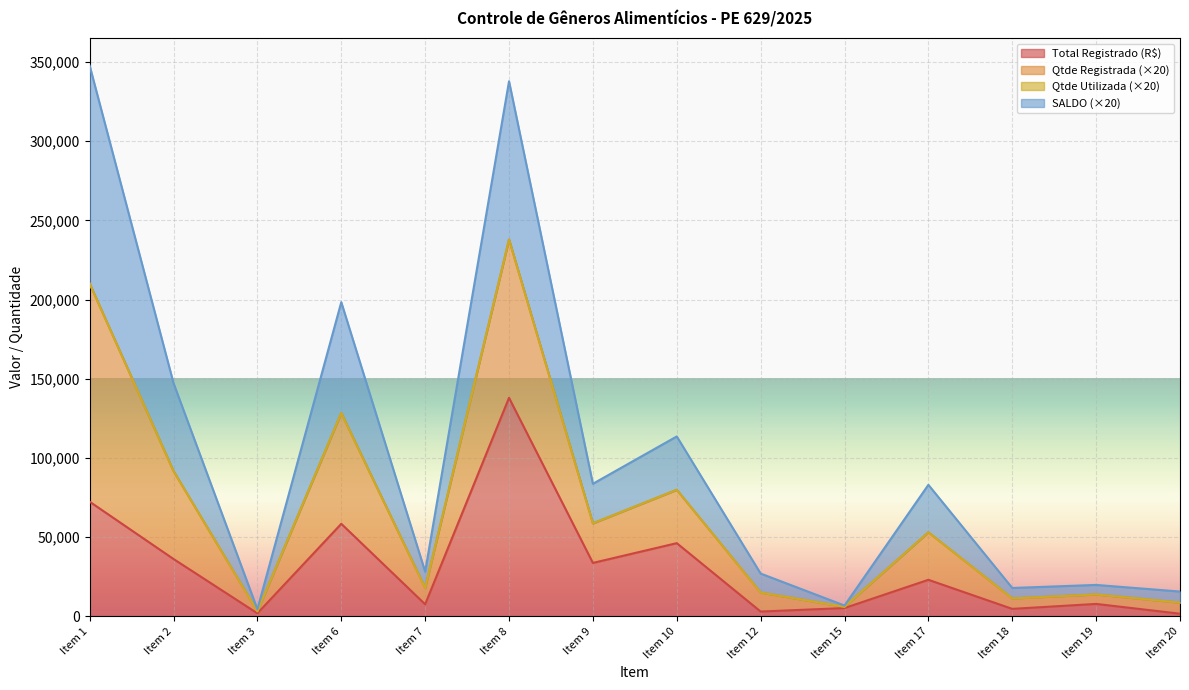

At which category does the chart reach its minimum across all series?

Item 20